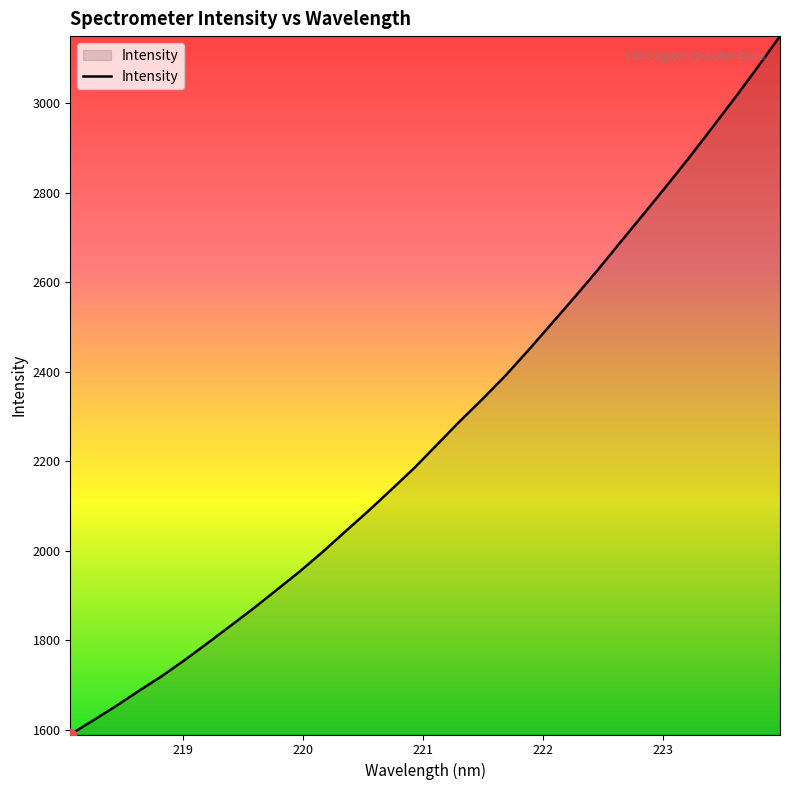

What is the maximum value shown in the chart?

3150.5